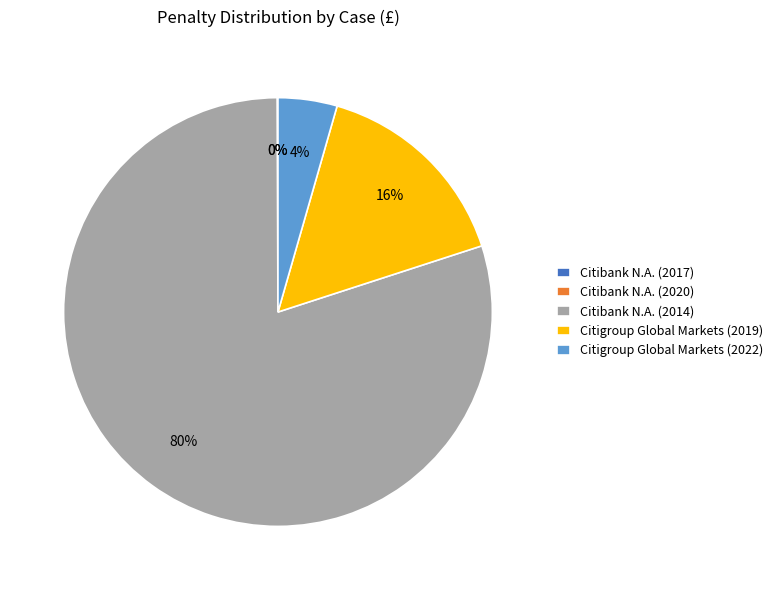

To the nearest percent, what is the average slice percentage?

20%